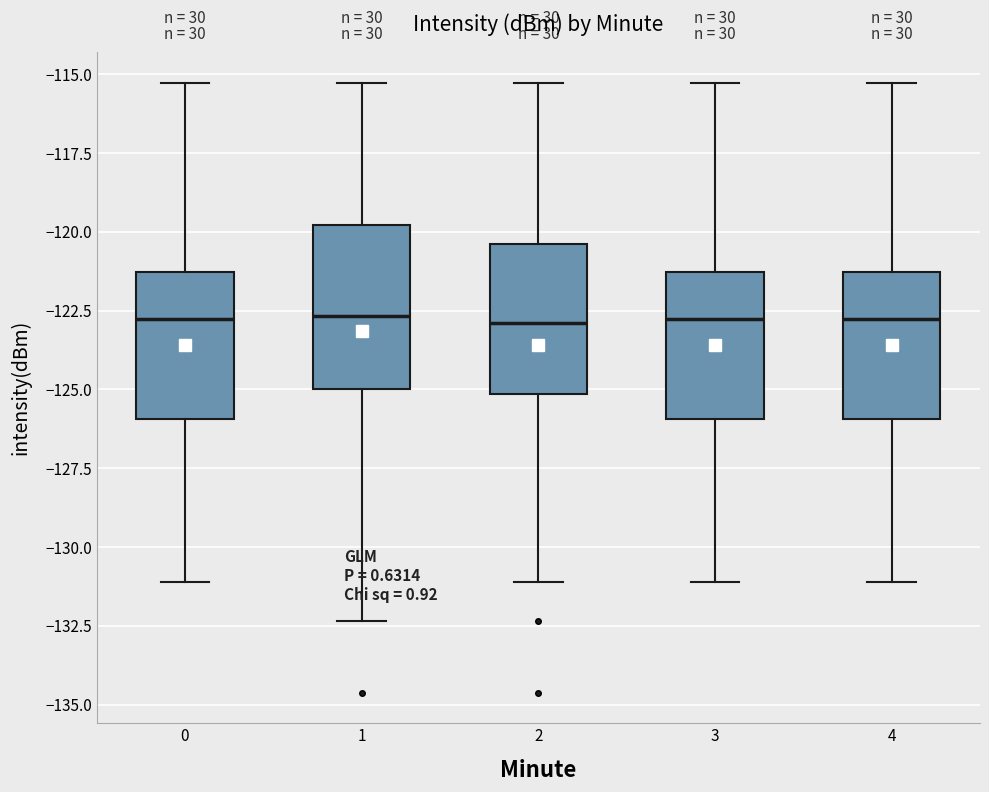

Where does the lower whisker of the box at x = 1 end on the y-axis? The values are not printed on the chart, so give them approximately, as read against the axis.

-132.5